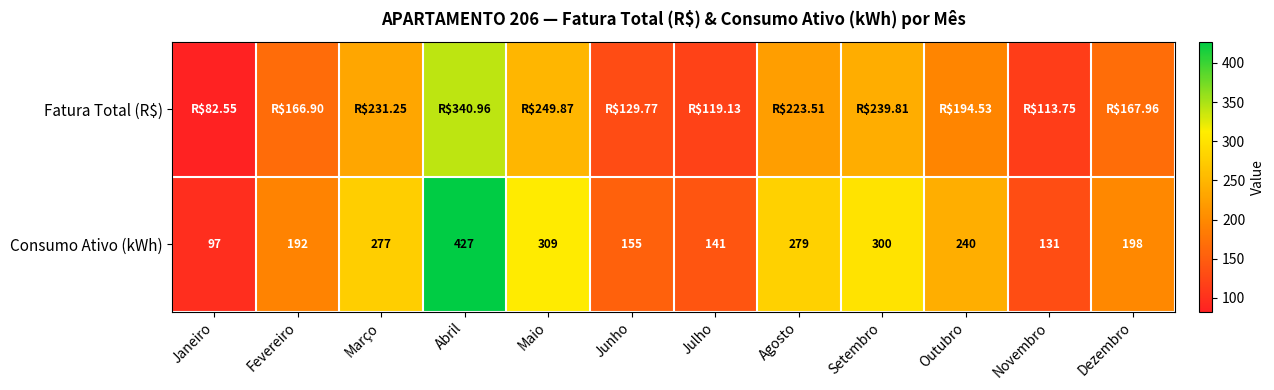

At which label does Consumo Ativo (kWh) reach its peak?

Abril